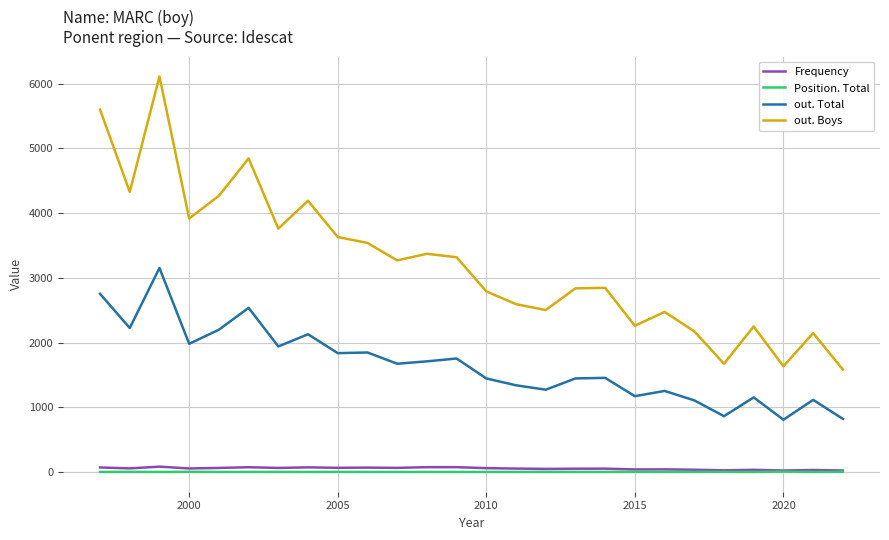

True or false: out. Total and out. Boys intersect in this chart.

False